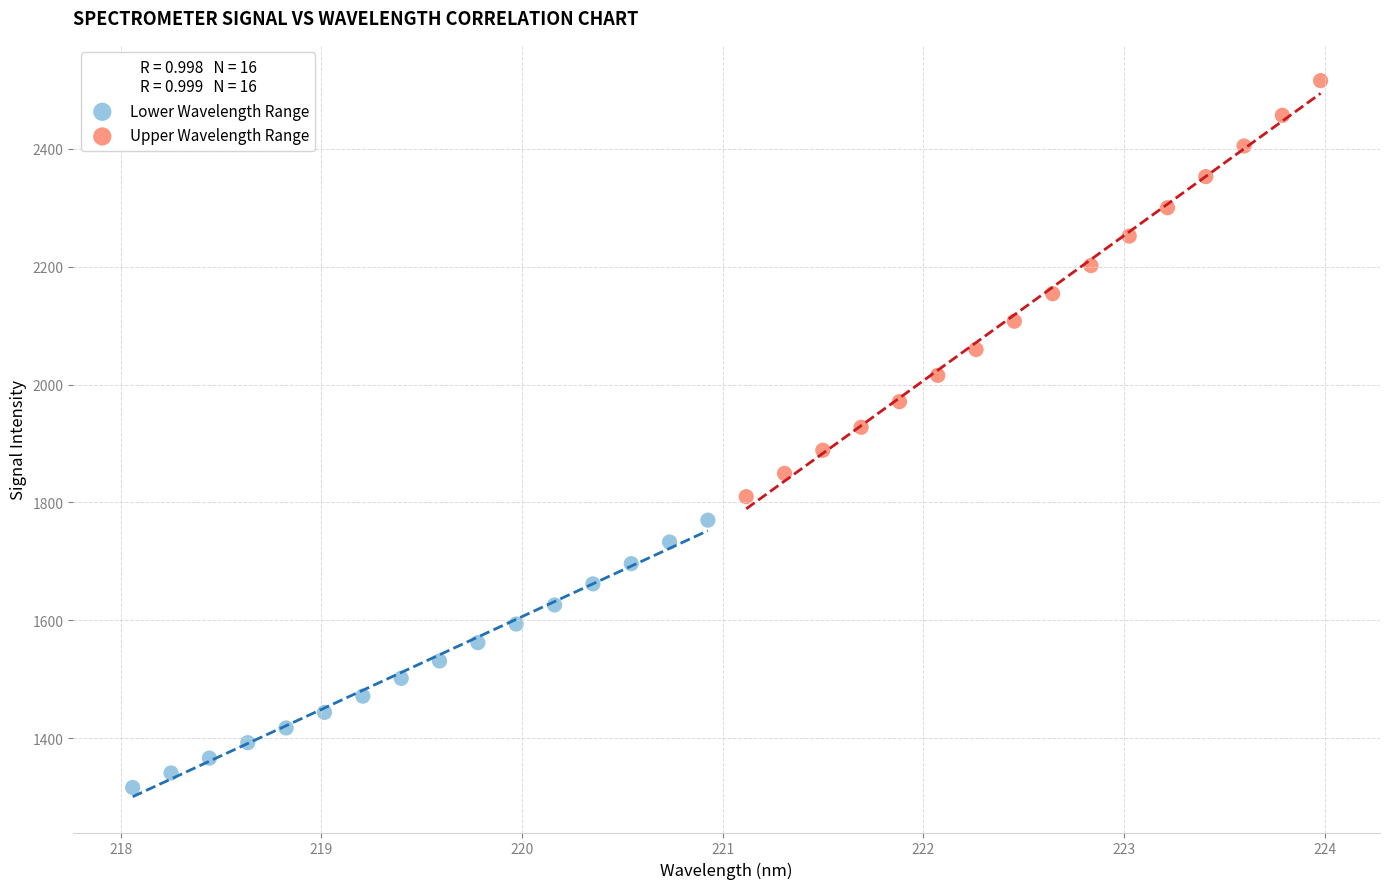

Which series reaches the maximum Y coordinate?

Upper Wavelength Range